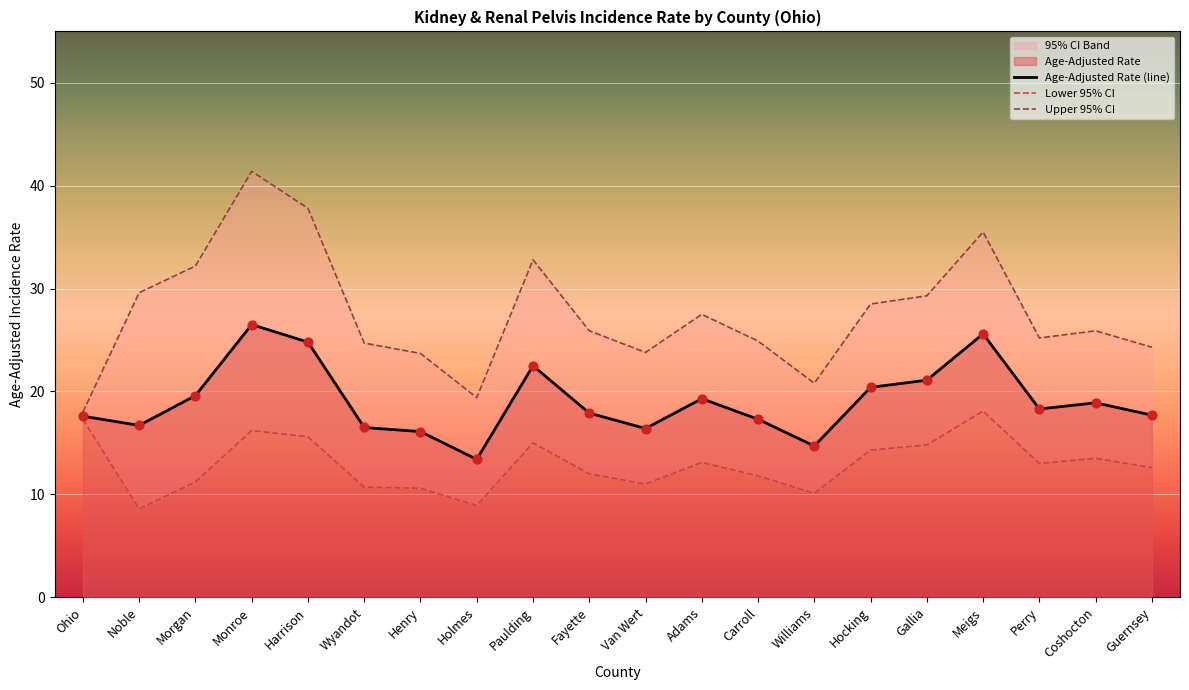

What is the total value across all series at Carroll?

54.0